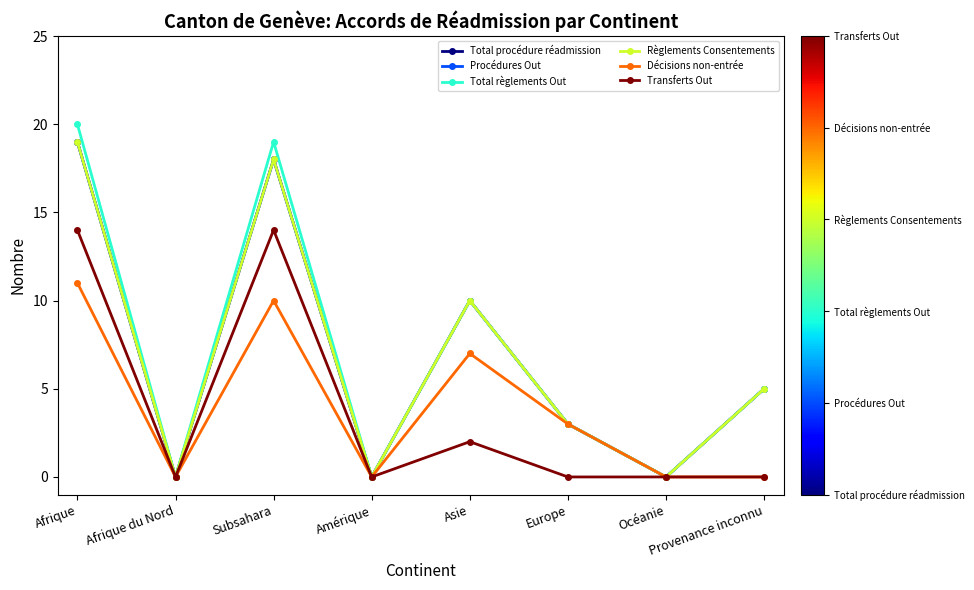

Reading right to left, list all the values displayed in this chart.

Total procédure réadmission: 5	0	3	10	0	18	0	19
Procédures Out: 5	0	3	10	0	18	0	19
Total règlements Out: 5	0	3	10	0	19	0	20
Règlements Consentements: 5	0	3	10	0	18	0	19
Décisions non-entrée: 0	0	3	7	0	10	0	11
Transferts Out: 0	0	0	2	0	14	0	14